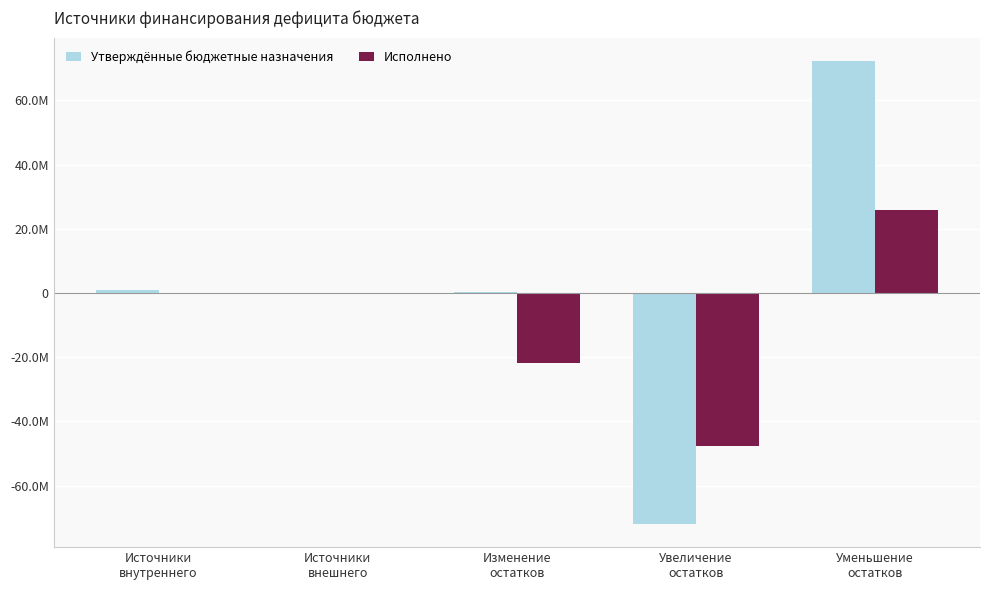

What are all the series names shown in the legend?

Утверждённые бюджетные назначения, Исполнено